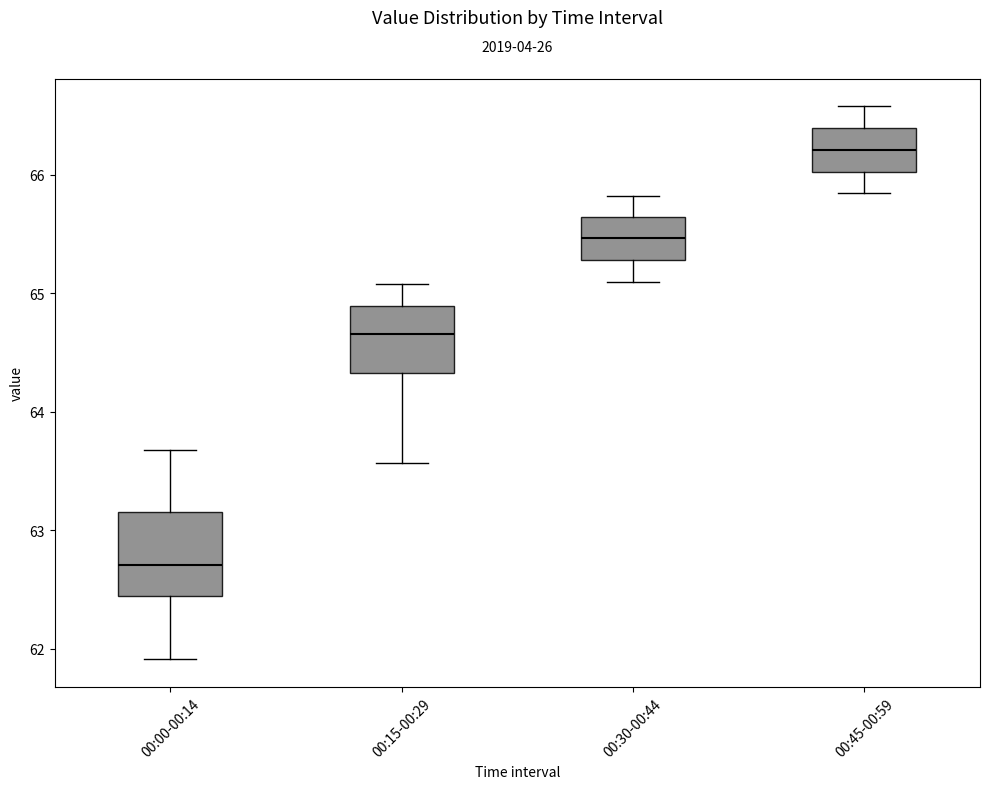

Where does the lower whisker of the box for 00:00-00:14 end on the y-axis? The values are not printed on the chart, so give them approximately, as read against the axis.

61.9